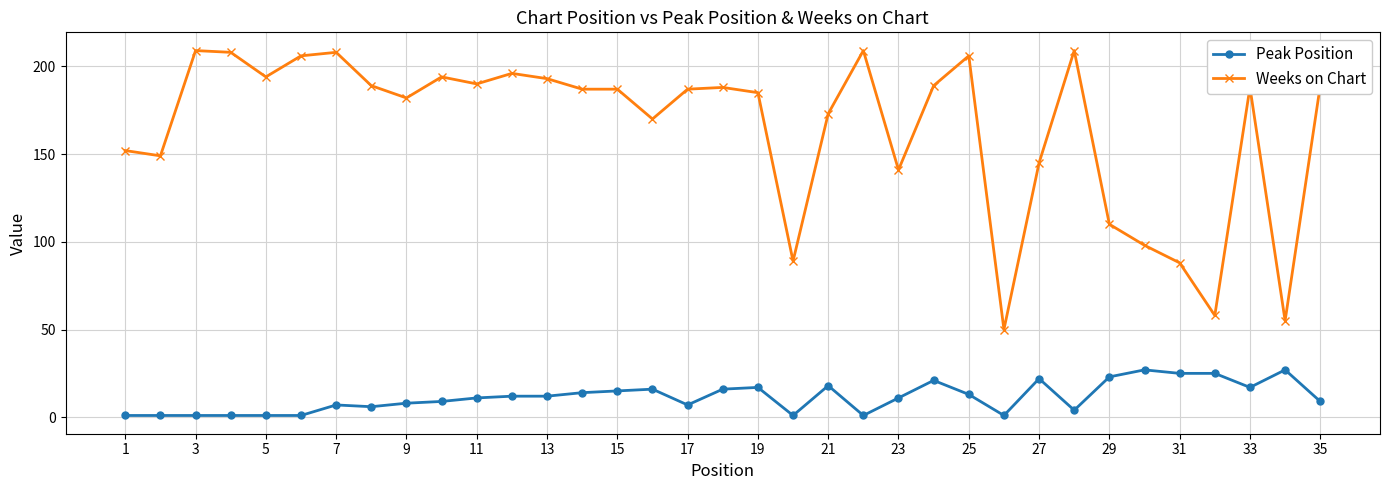

True or false: Peak Position and Weeks on Chart intersect in this chart.

False